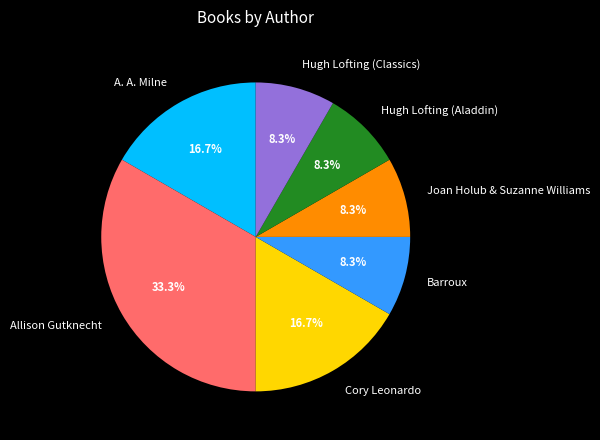

Count the number of slices in the pie.

7